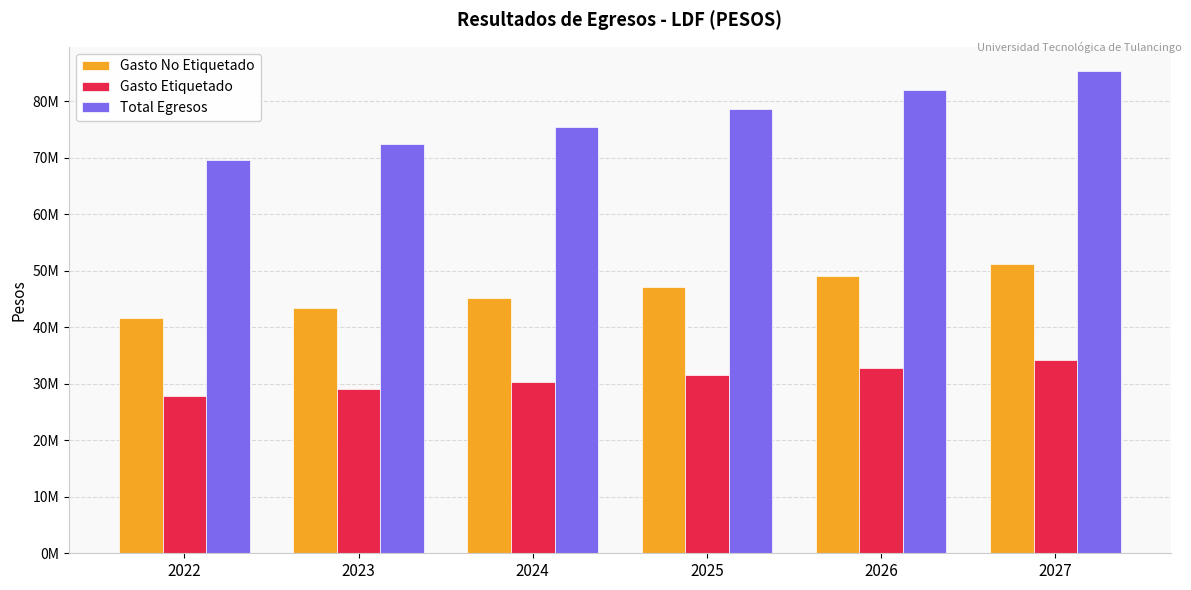

At which label is Gasto Etiquetado closest to 31057903?

2025